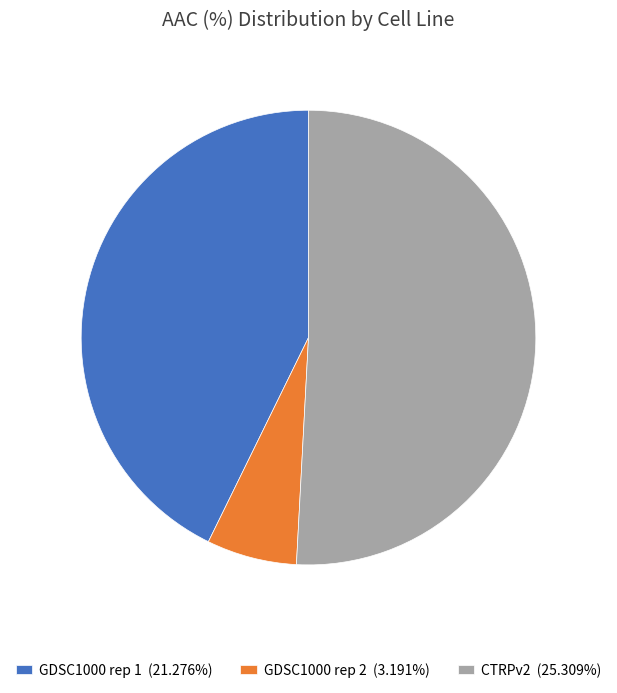

Is there any slice that represents more than half of the pie?

Yes